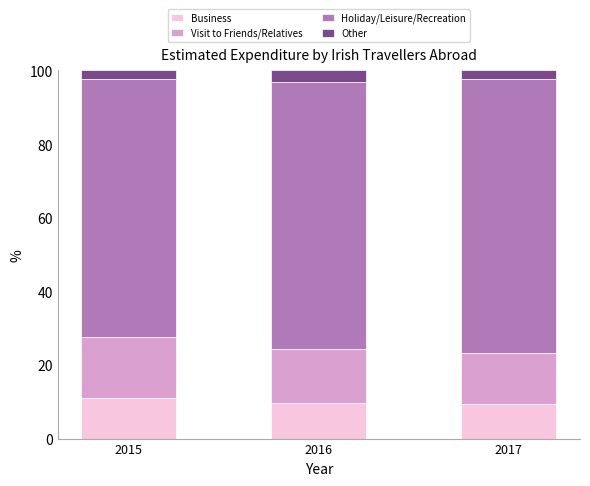

Is it true that Business equals 4.0 at 2015?

False